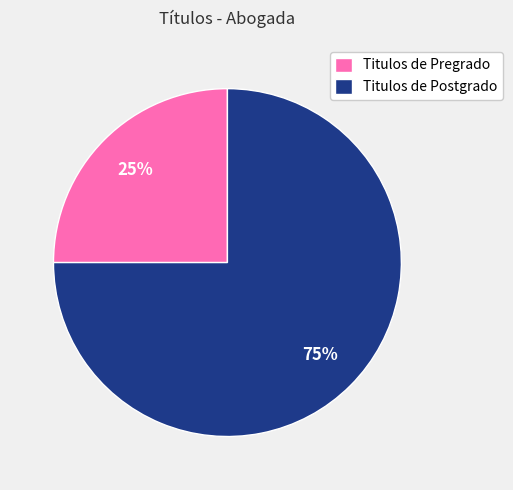

Count the number of slices in the pie.

2